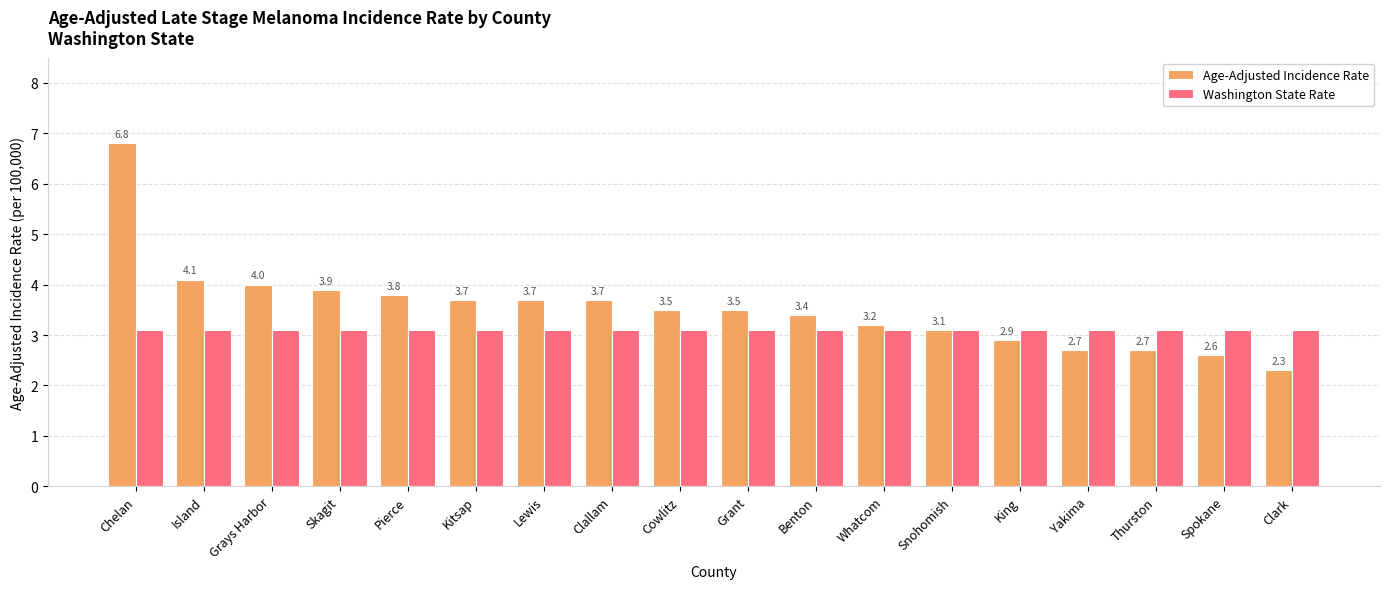

What position from the right is Skagit?

15